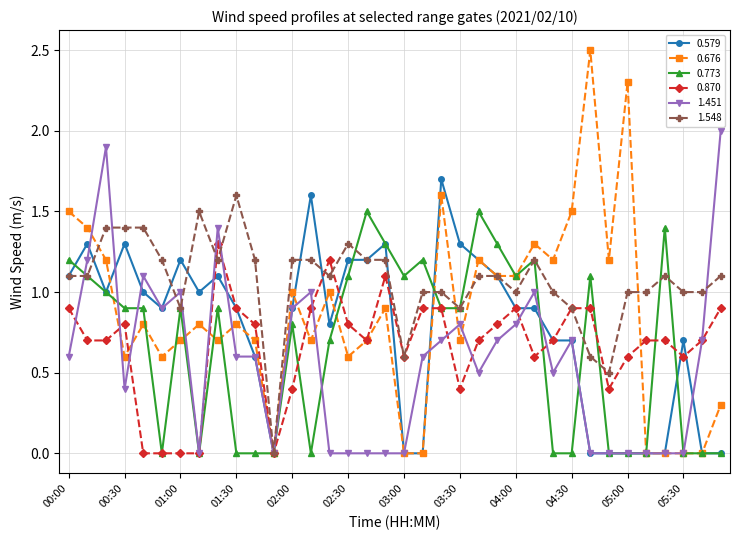

Which series has the largest range (max minus min)?

0.676